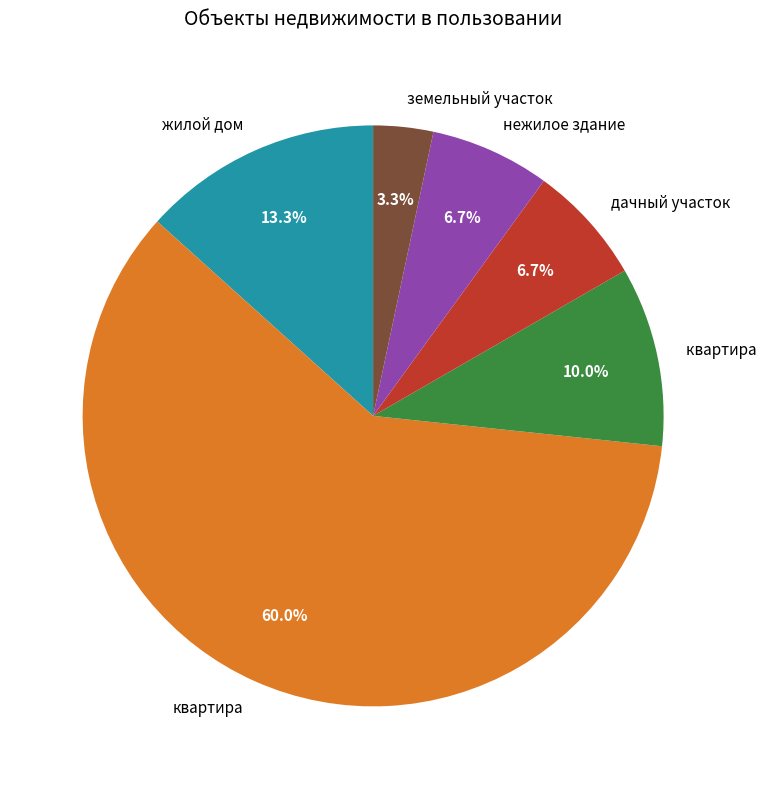

Is there a majority slice in this chart?

Yes